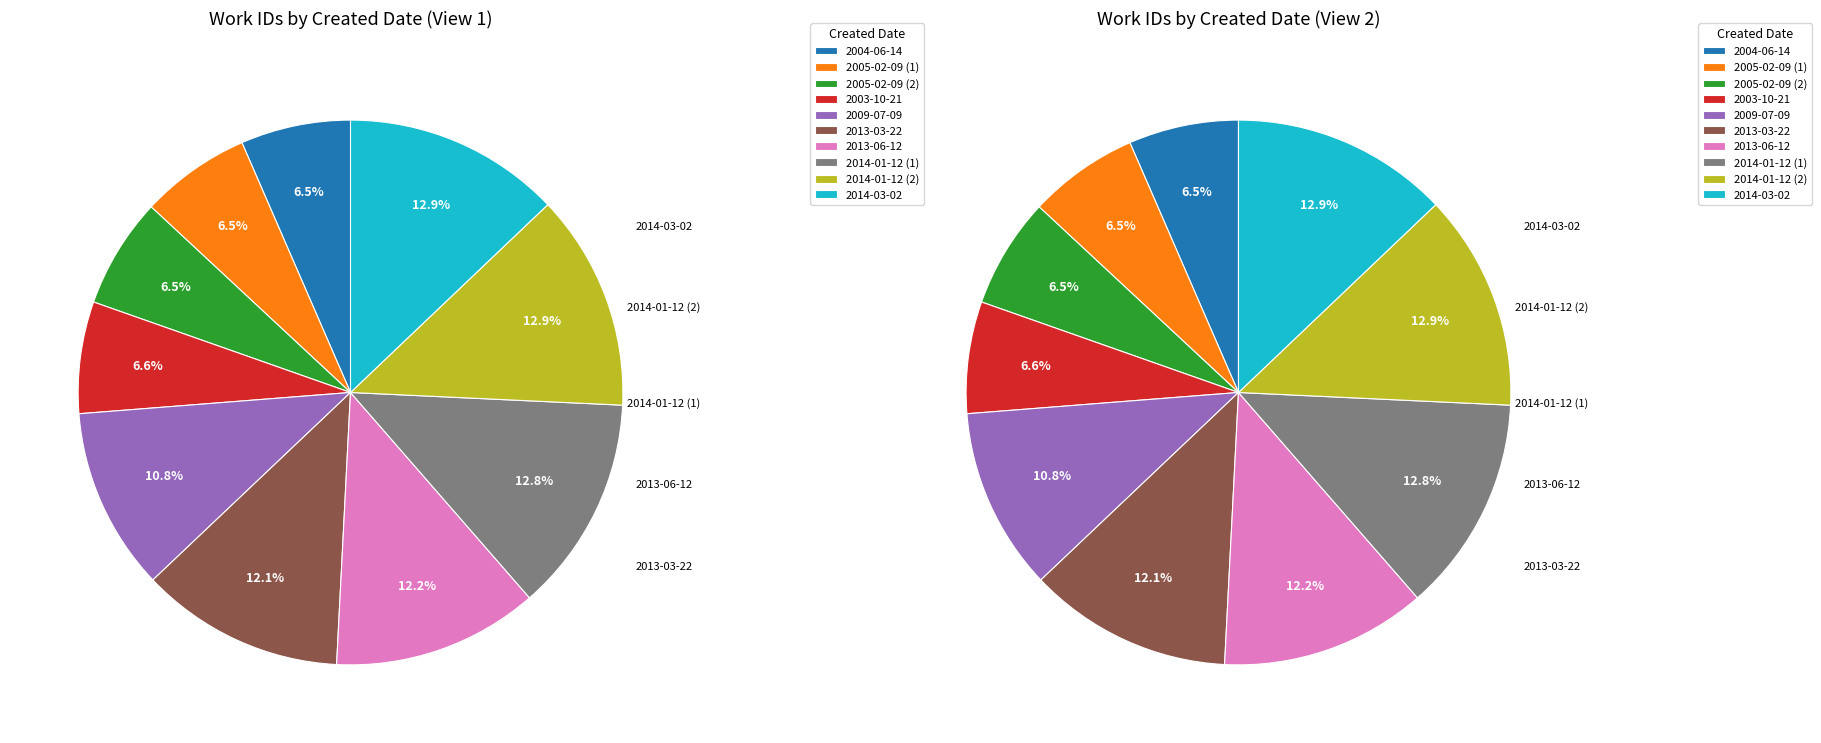

What percentage is NOT represented by 2009-07-09?

89.2%